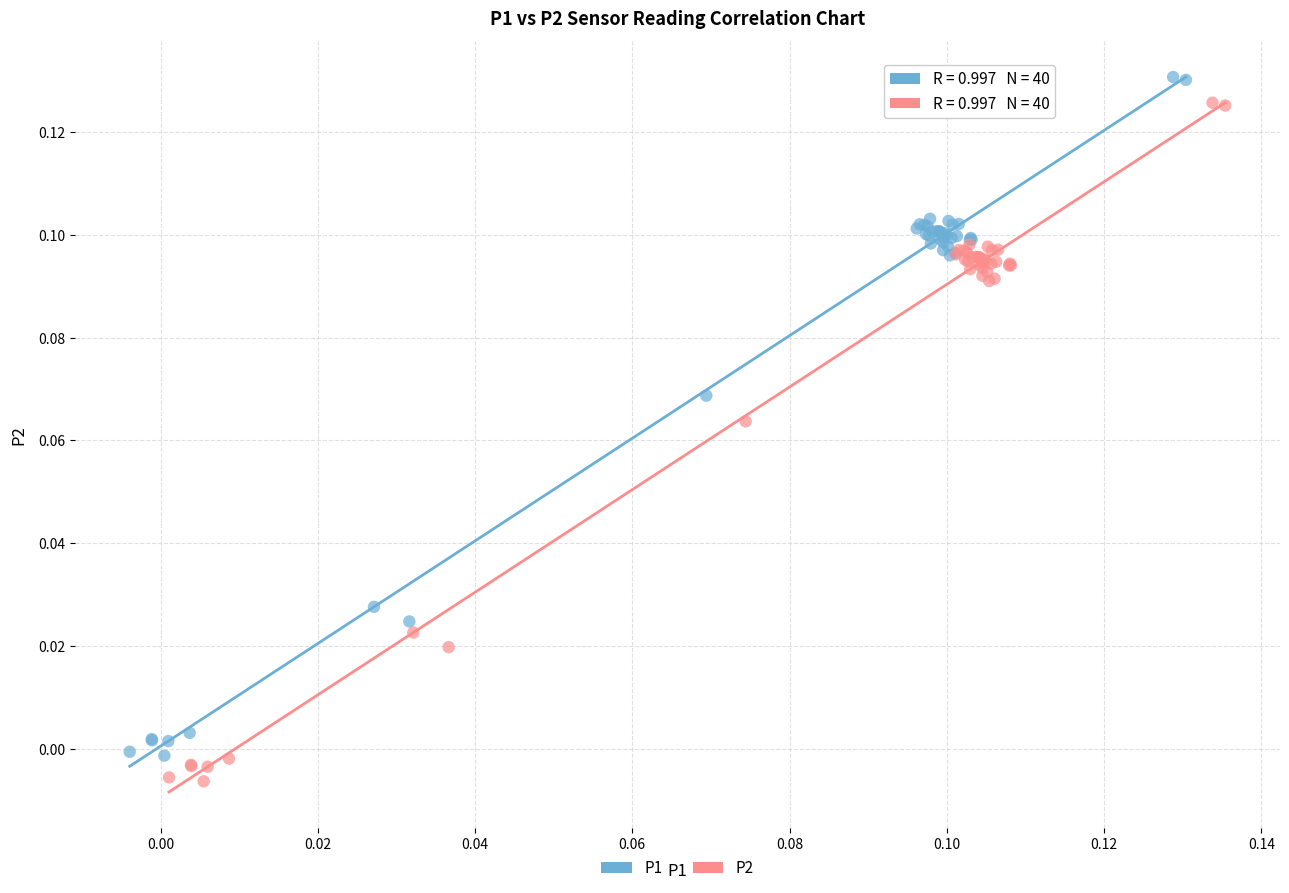

Which series reaches the minimum Y coordinate?

P2